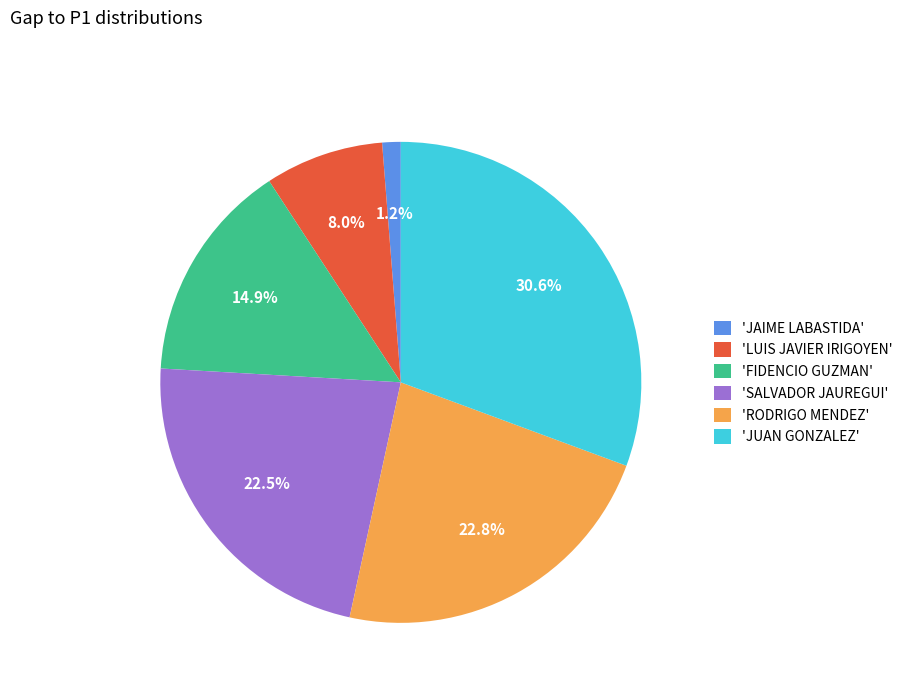

Approximately how many times larger is the value at 'SALVADOR JAUREGUI' compared to 'LUIS JAVIER IRIGOYEN'?

2.8